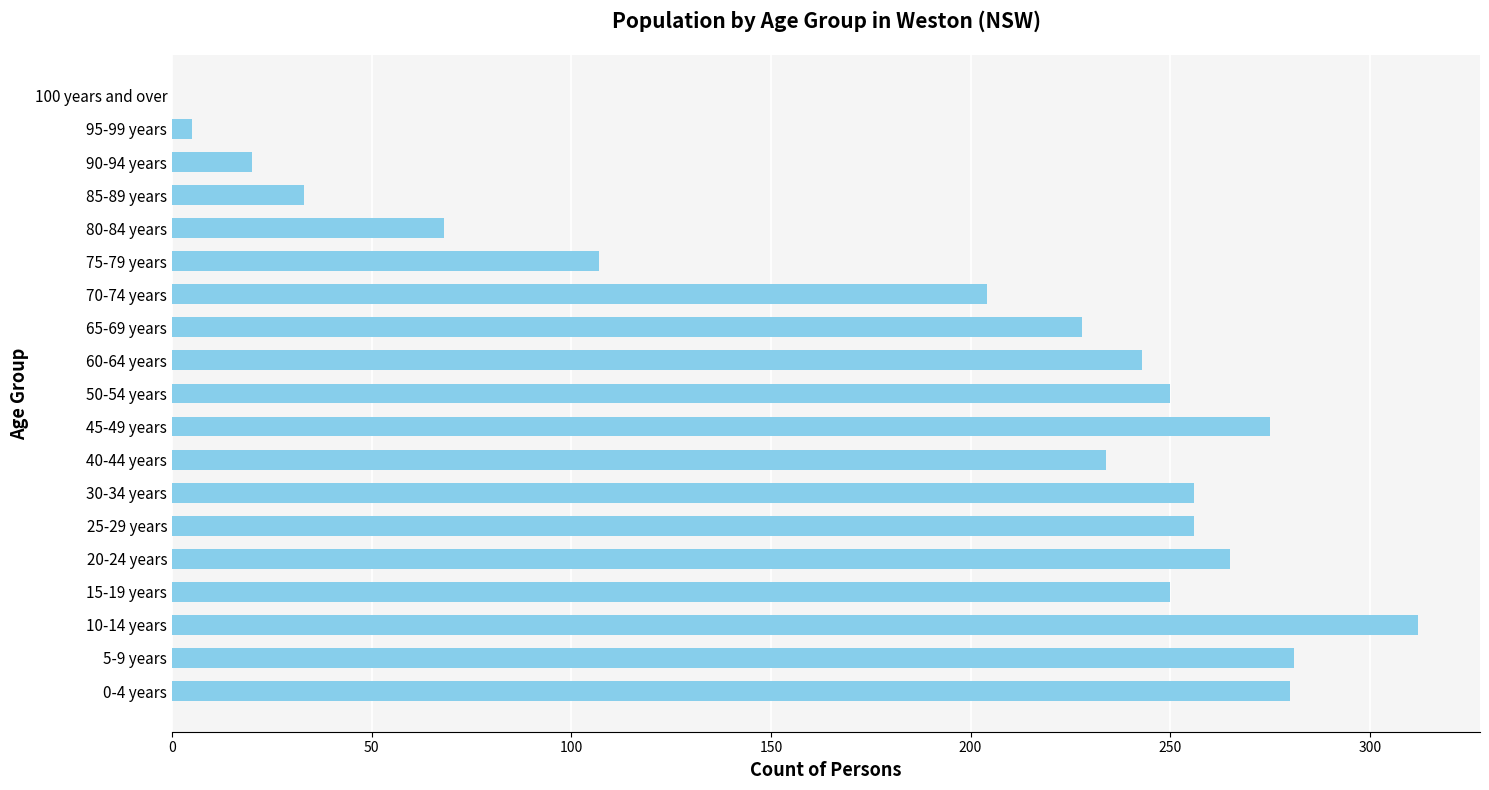

Are the bars horizontal?

Yes